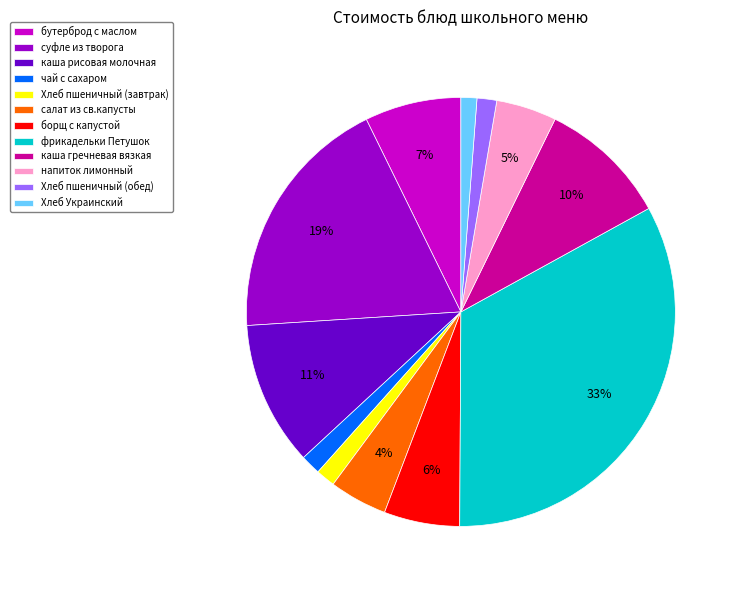

Between напиток лимонный and каша рисовая молочная, which is larger?

каша рисовая молочная